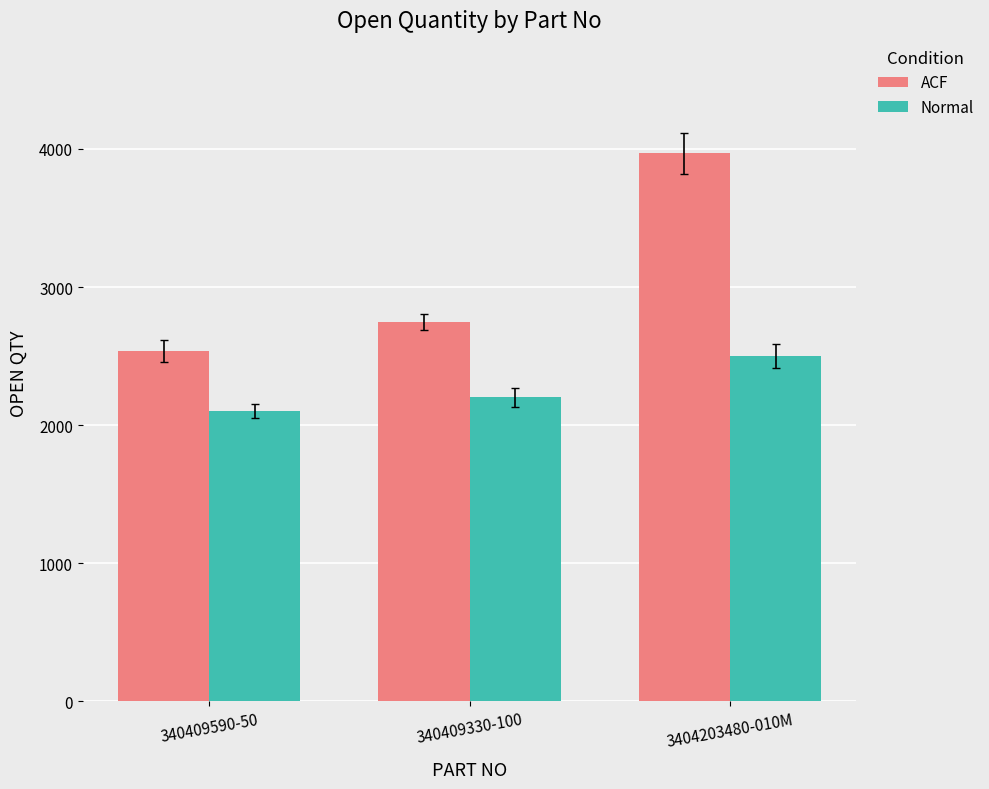

Is it true that Normal equals 3510 at 340409330-100?

False